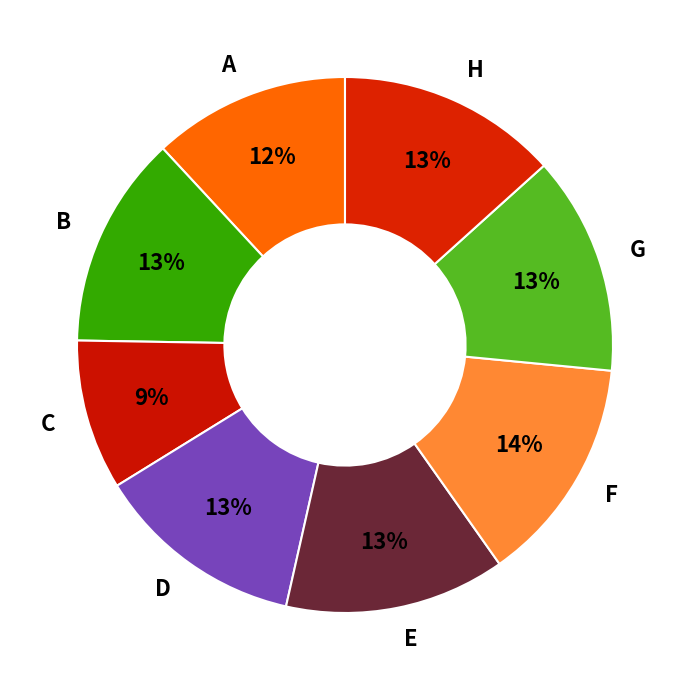

To the nearest percent, what portion does B represent?

13%